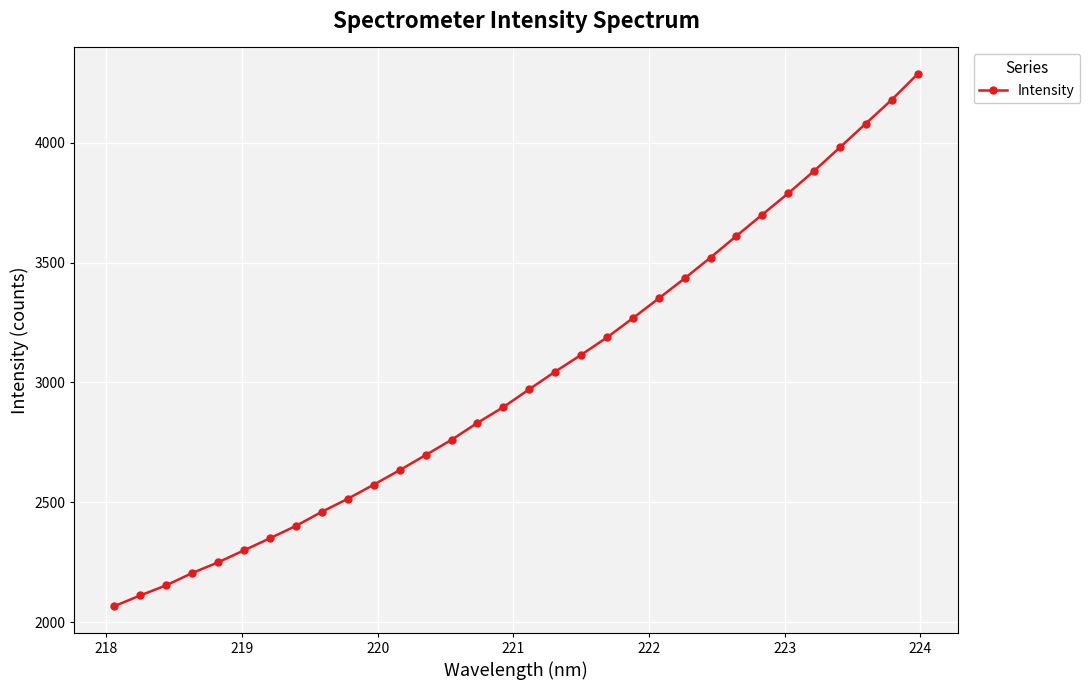

True or false: there are more than 2 points higher than both neighbors.

False